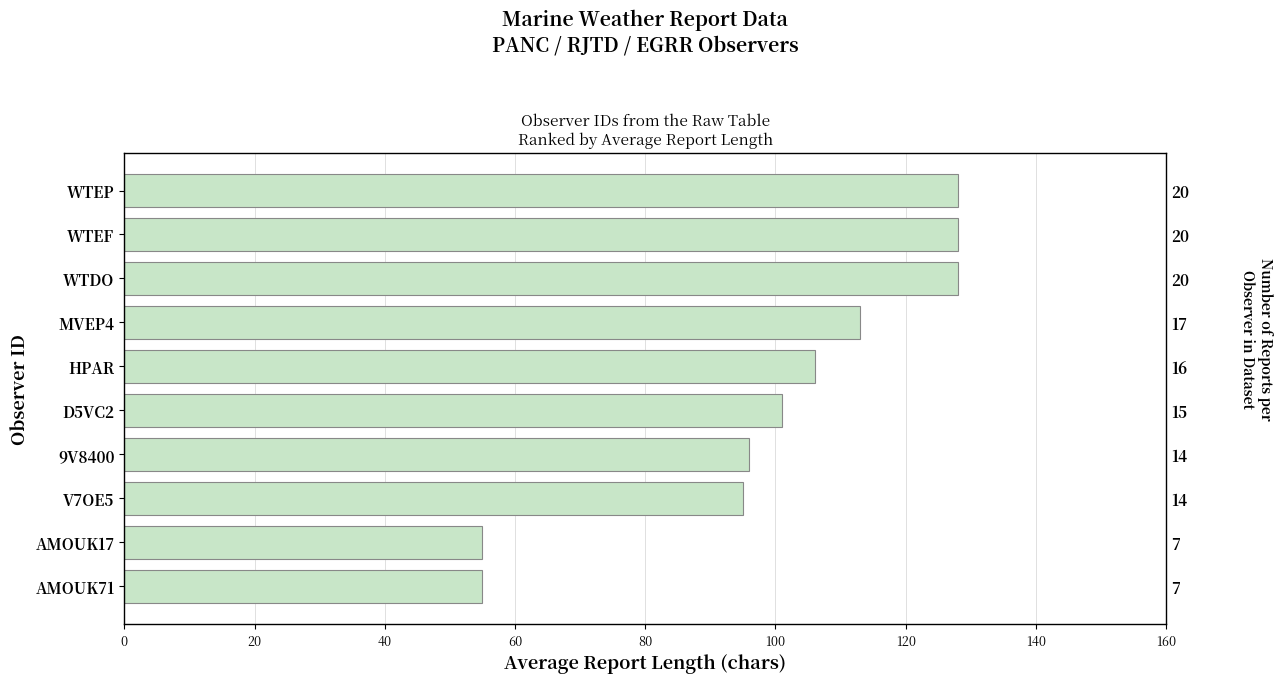

What is the change in value from D5VC2 to WTDO?

+27